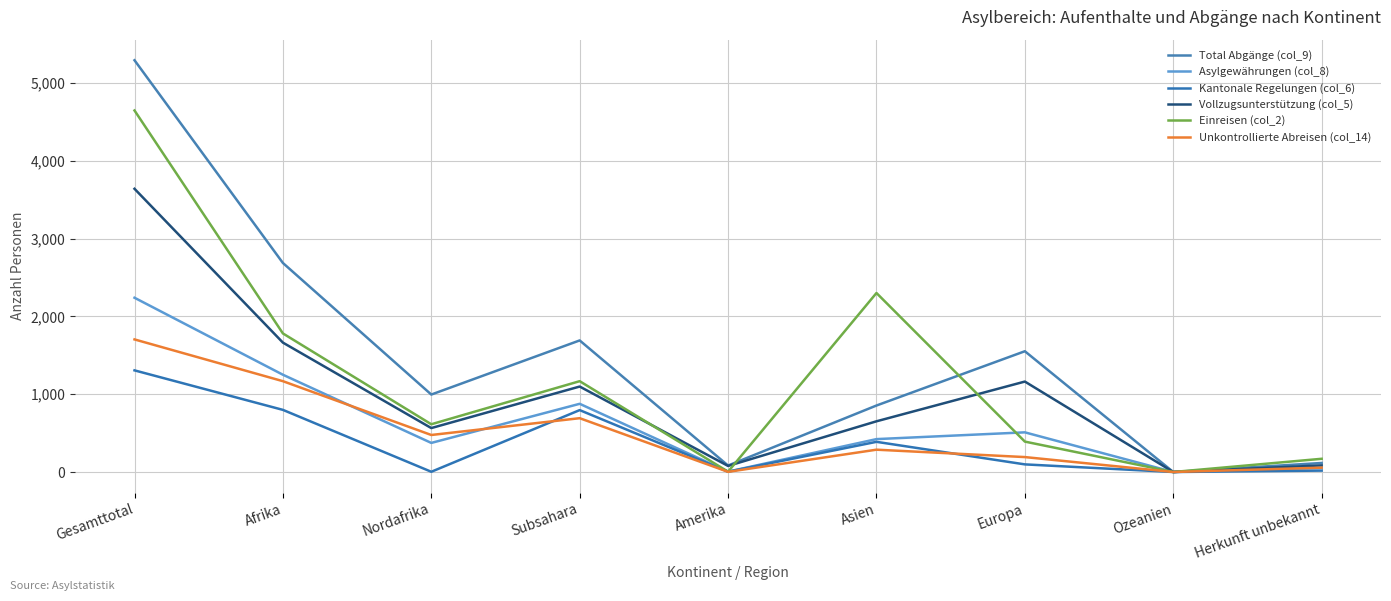

Where is Asylgewährungen (col_8) nearest to the value 1120?

Afrika